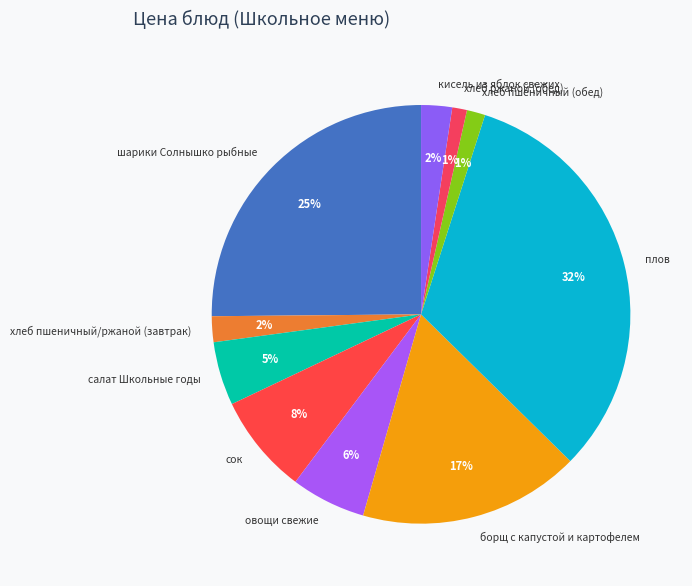

True or false: борщ с капустой и картофелем accounts for 32% of the total.

False